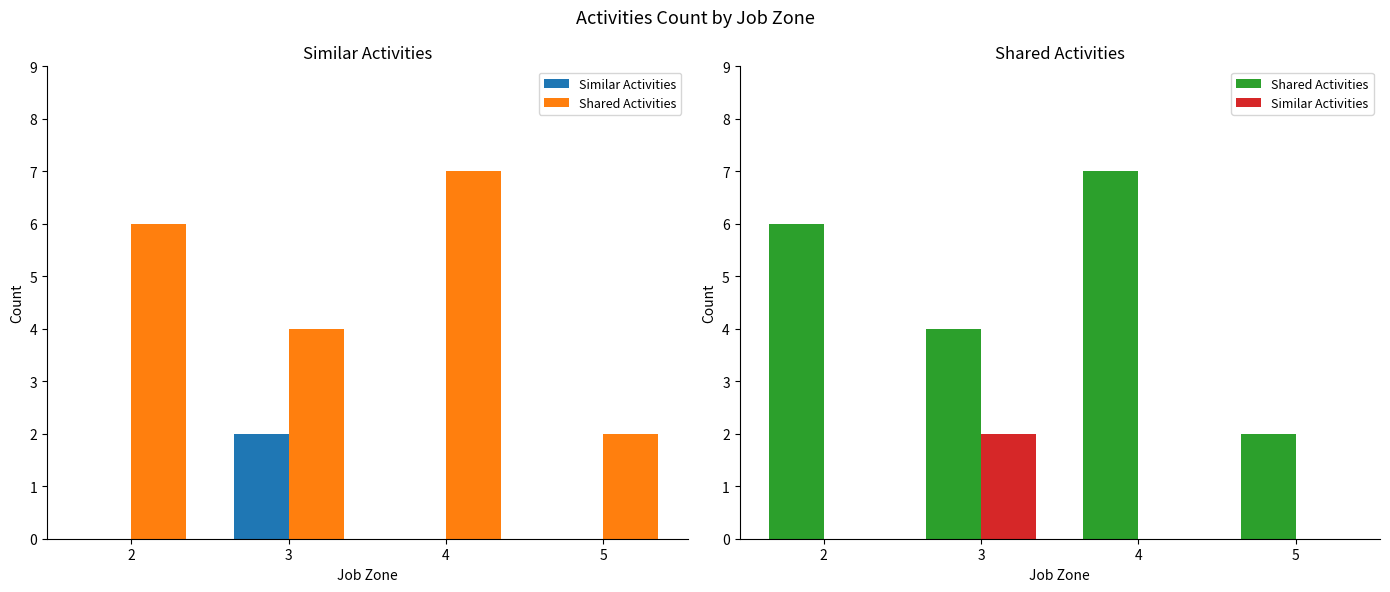

Rank the categories by Similar Activities value from lowest to highest.

2, 4, 5, 3